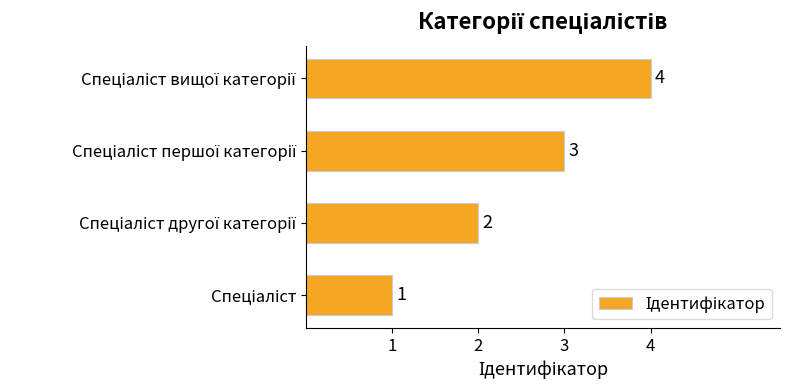

How many data points are less than 3?

2